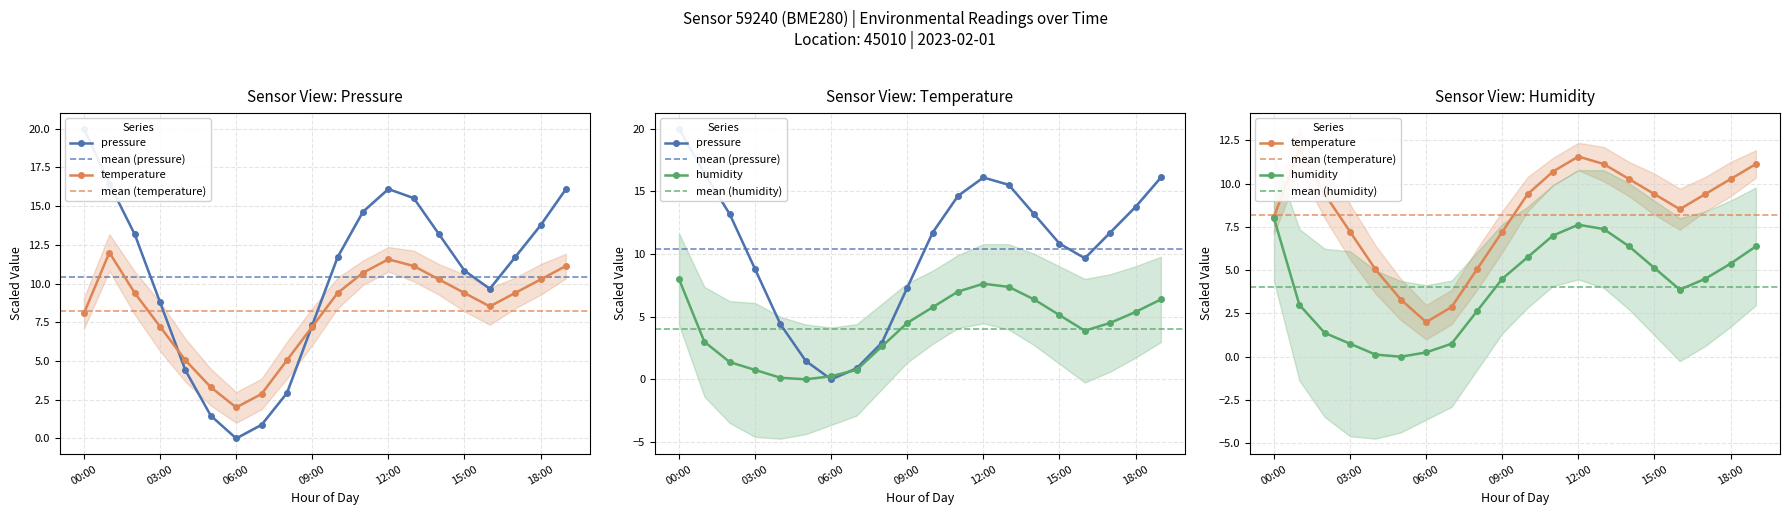

Which category has the highest value in the temperature series?

01:00